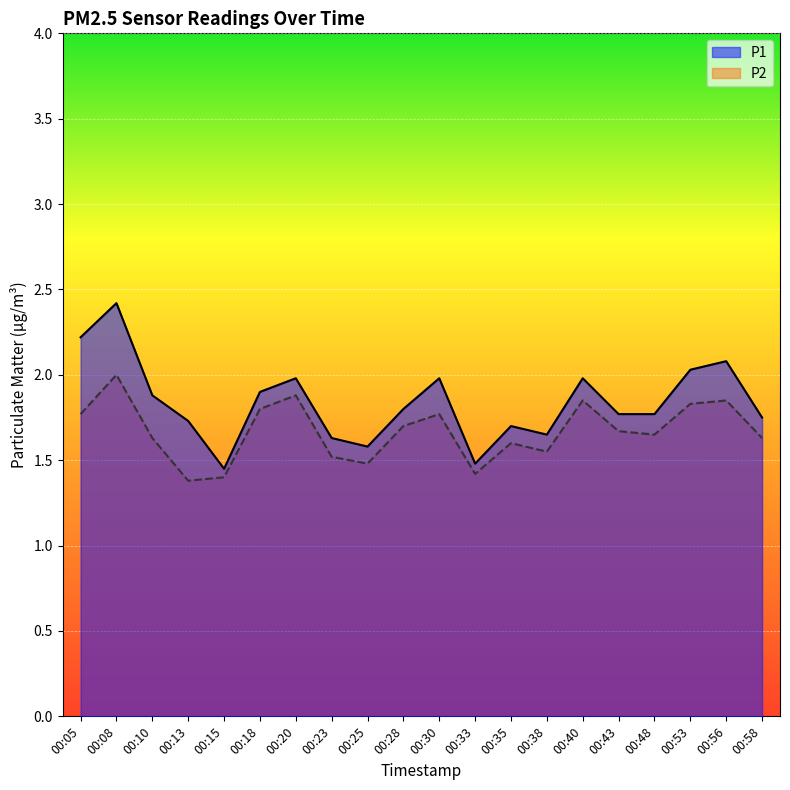

Where is P2 nearest to the value 1?

00:13